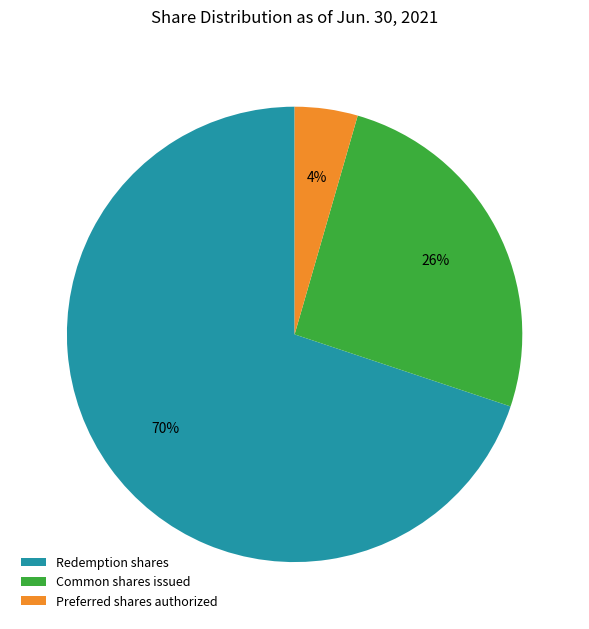

What is the majority slice?

Redemption shares